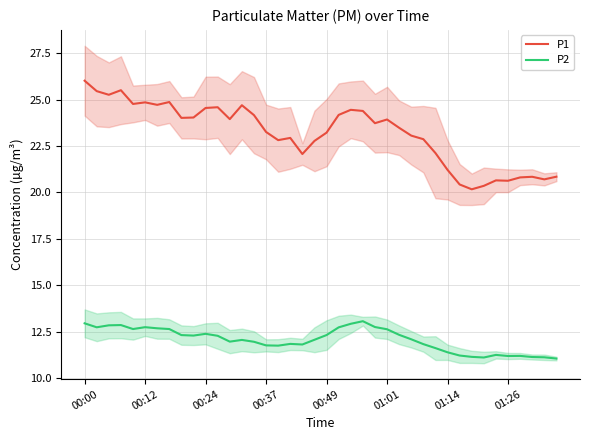

True or false: P2 and P1 cross at least once.

False